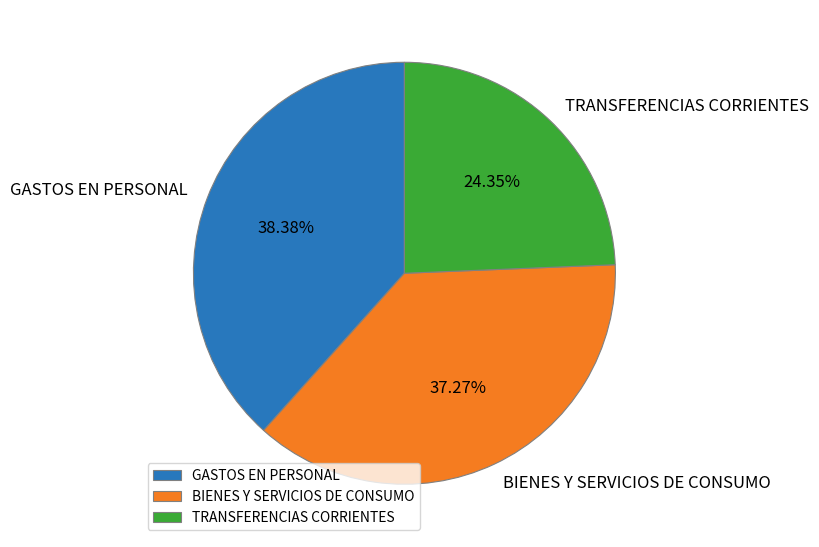

What percentage is the TRANSFERENCIAS CORRIENTES slice, to the nearest percent?

24%